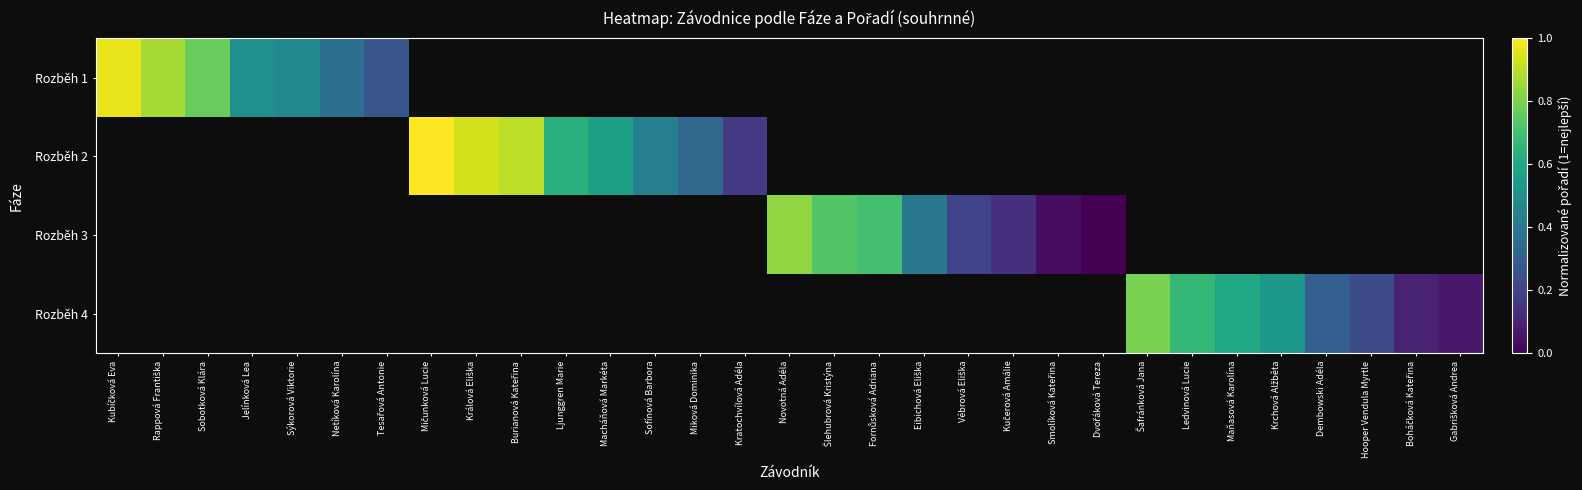

What is the approximate value of Rozběh 2 at Kratochvílová Adéla?

0.2